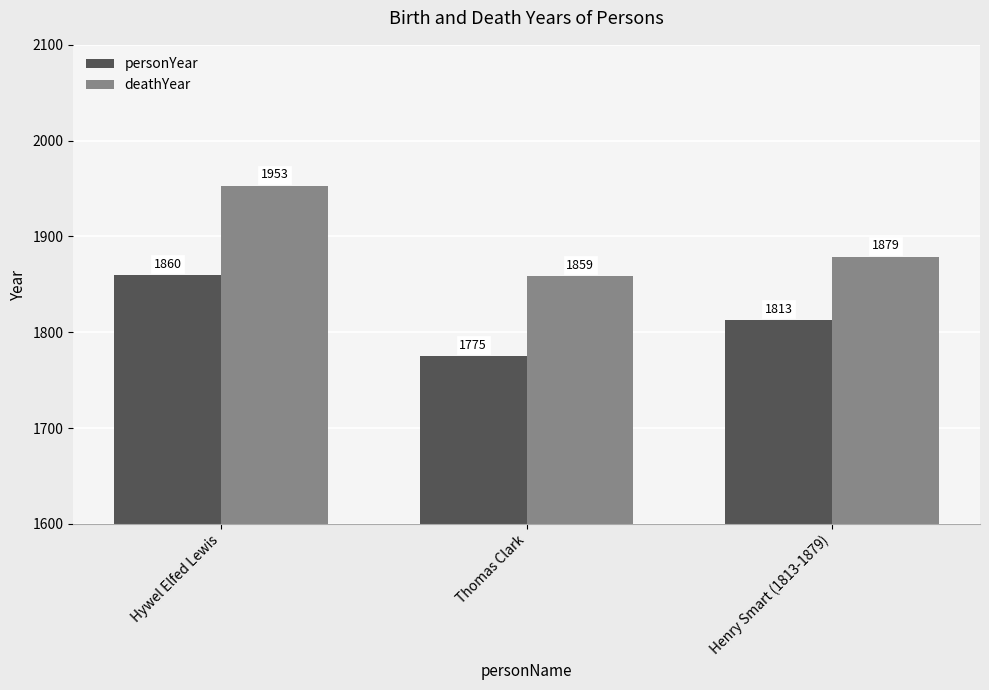

Is it true that deathYear equals 3508 at Hywel Elfed Lewis?

False